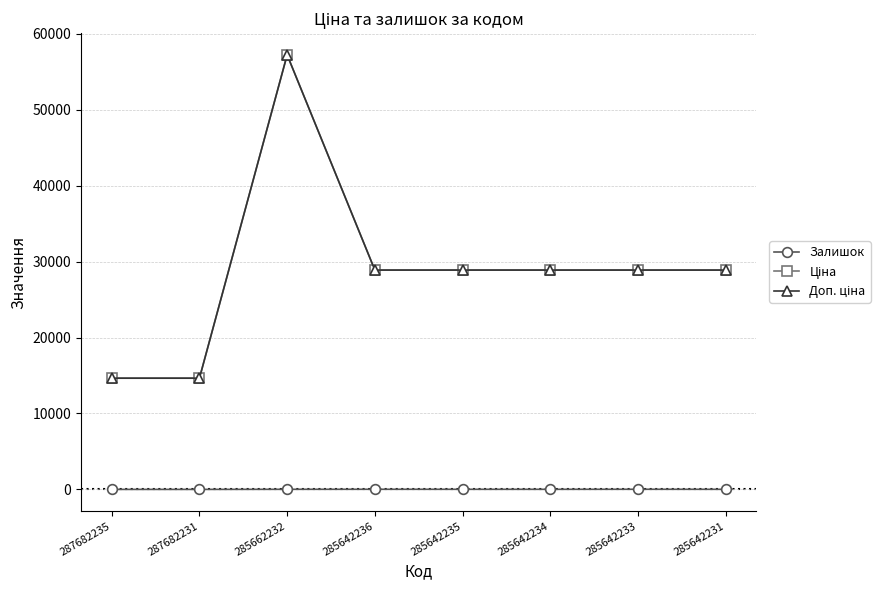

What is the approximate value of Доп. ціна at 285642236?

28890.3